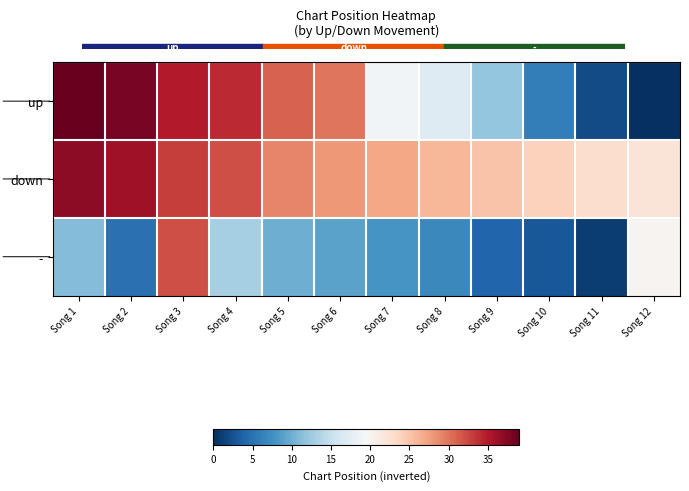

At Song 6, list the series in order from largest to smallest.

up, down, -